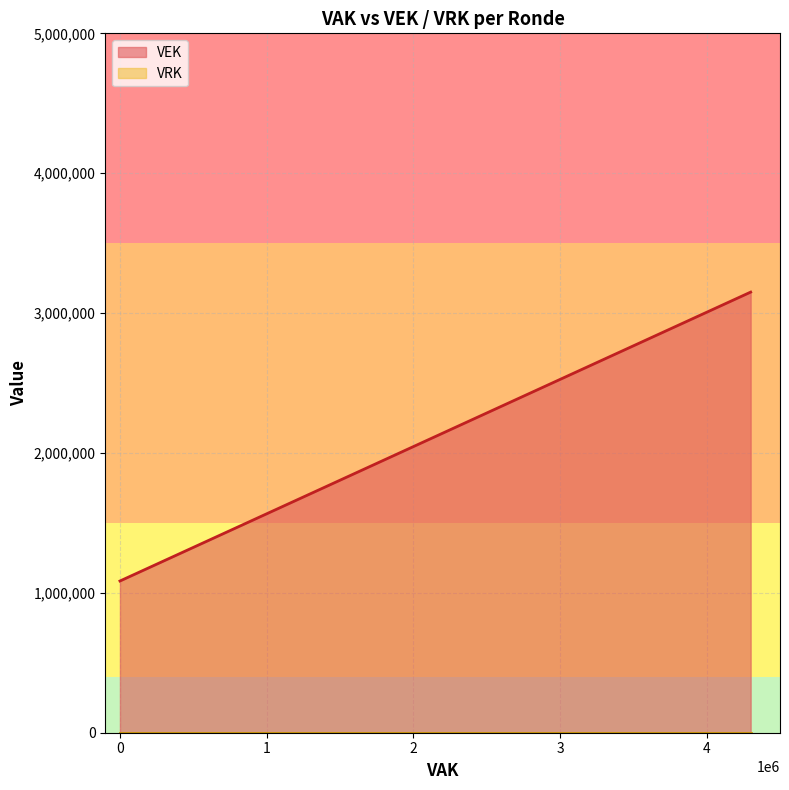

True or false: VEK has a value of 2451149 at 0.

False